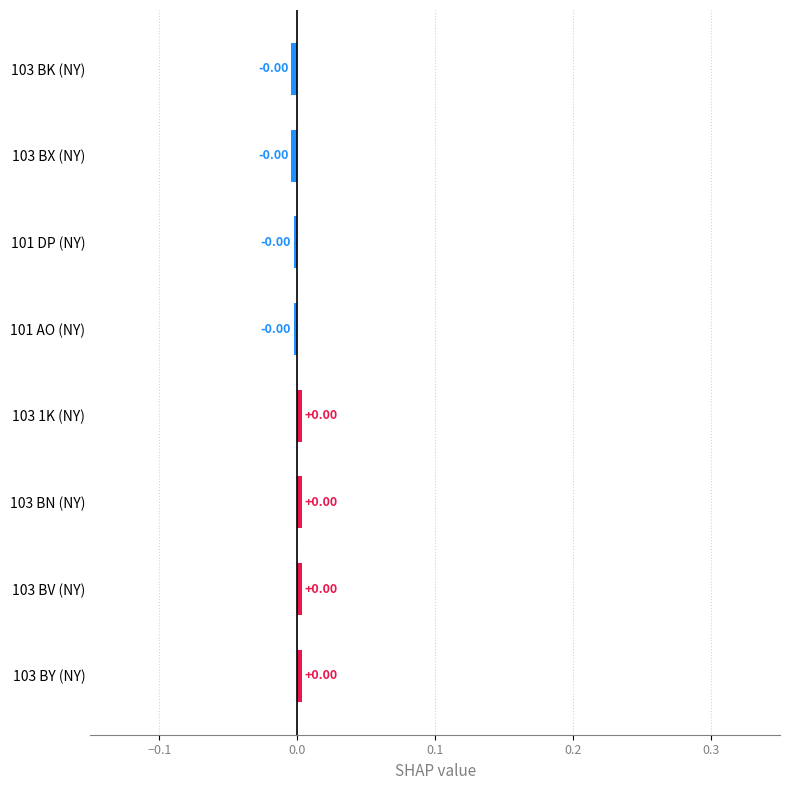

How many values are between 0 and 1?

4